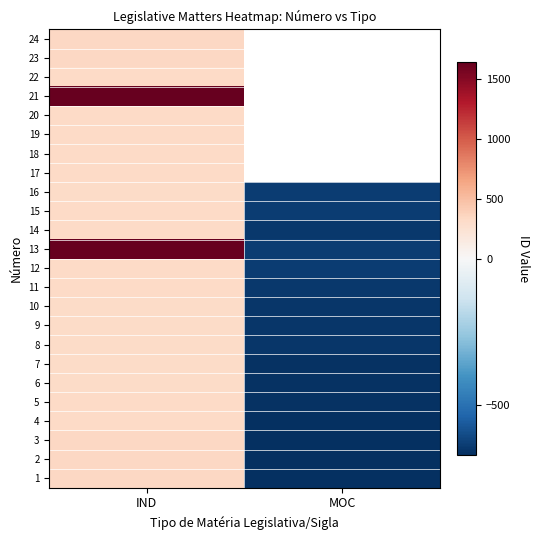

At which category does the chart reach its minimum across all series?

MOC